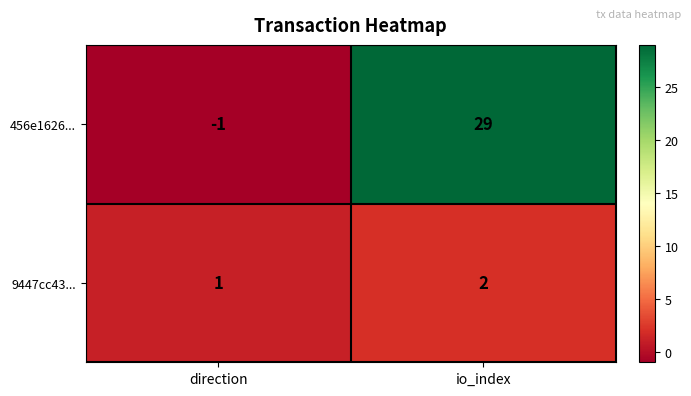

Reading left to right, list all the values displayed in this chart.

456e1626...: -1	29
9447cc43...: 1	2